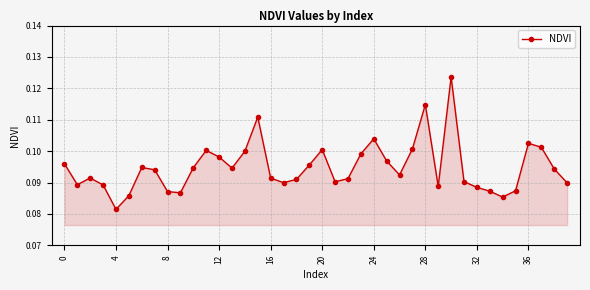

Count the values in the range 0 to 1.

40